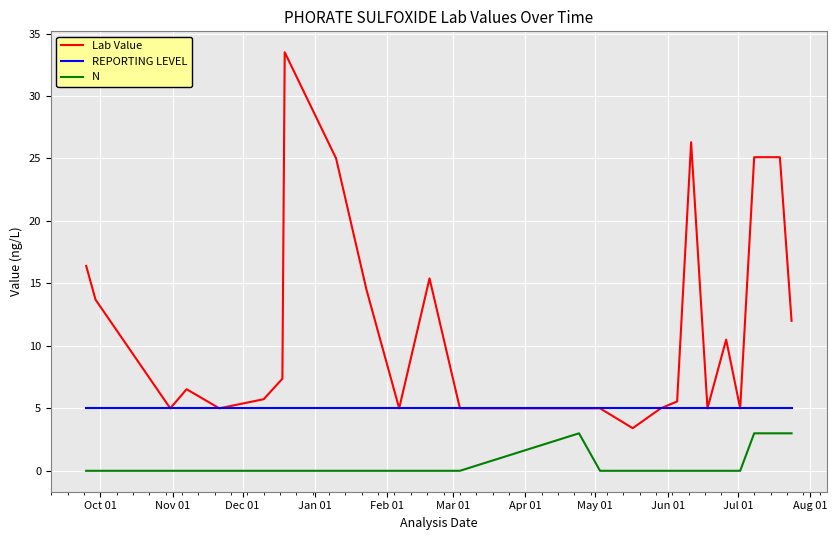

True or false: Lab Value and N cross at least once.

False